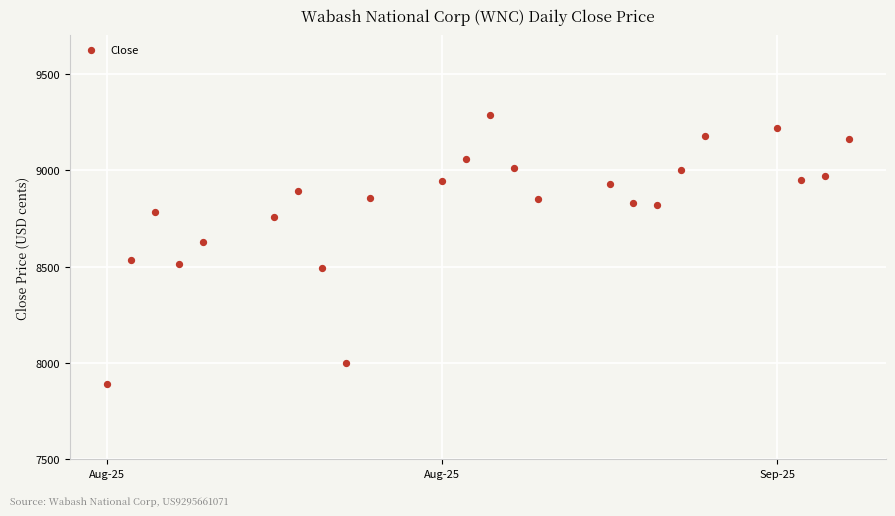

What is the range of Y values (max minus min)?

1392